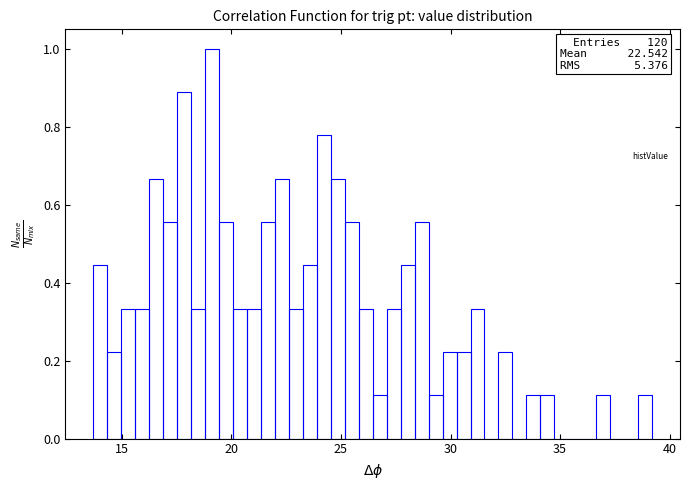

Read against the x-axis, roughly where is the centre of the tallest bar?

19.0